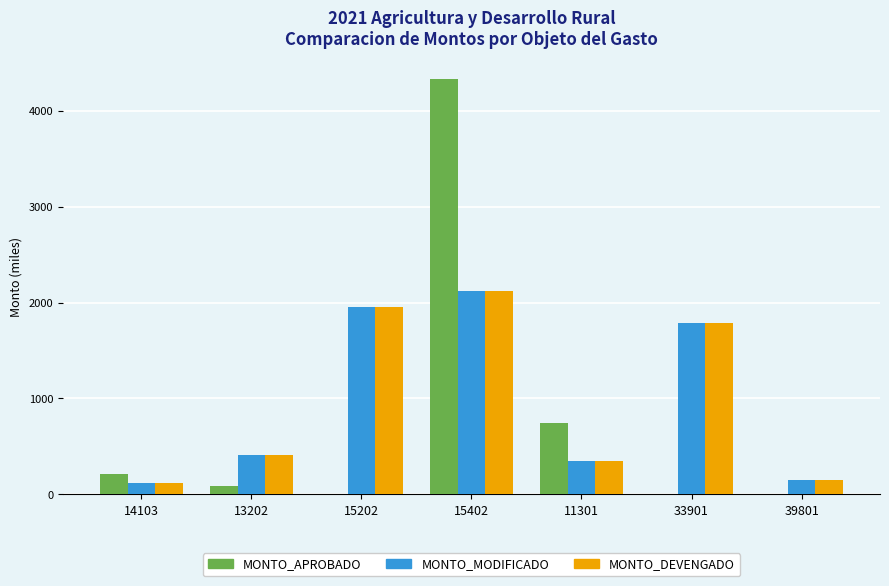

Which series changed the most between 15402 and 39801?

MONTO_APROBADO